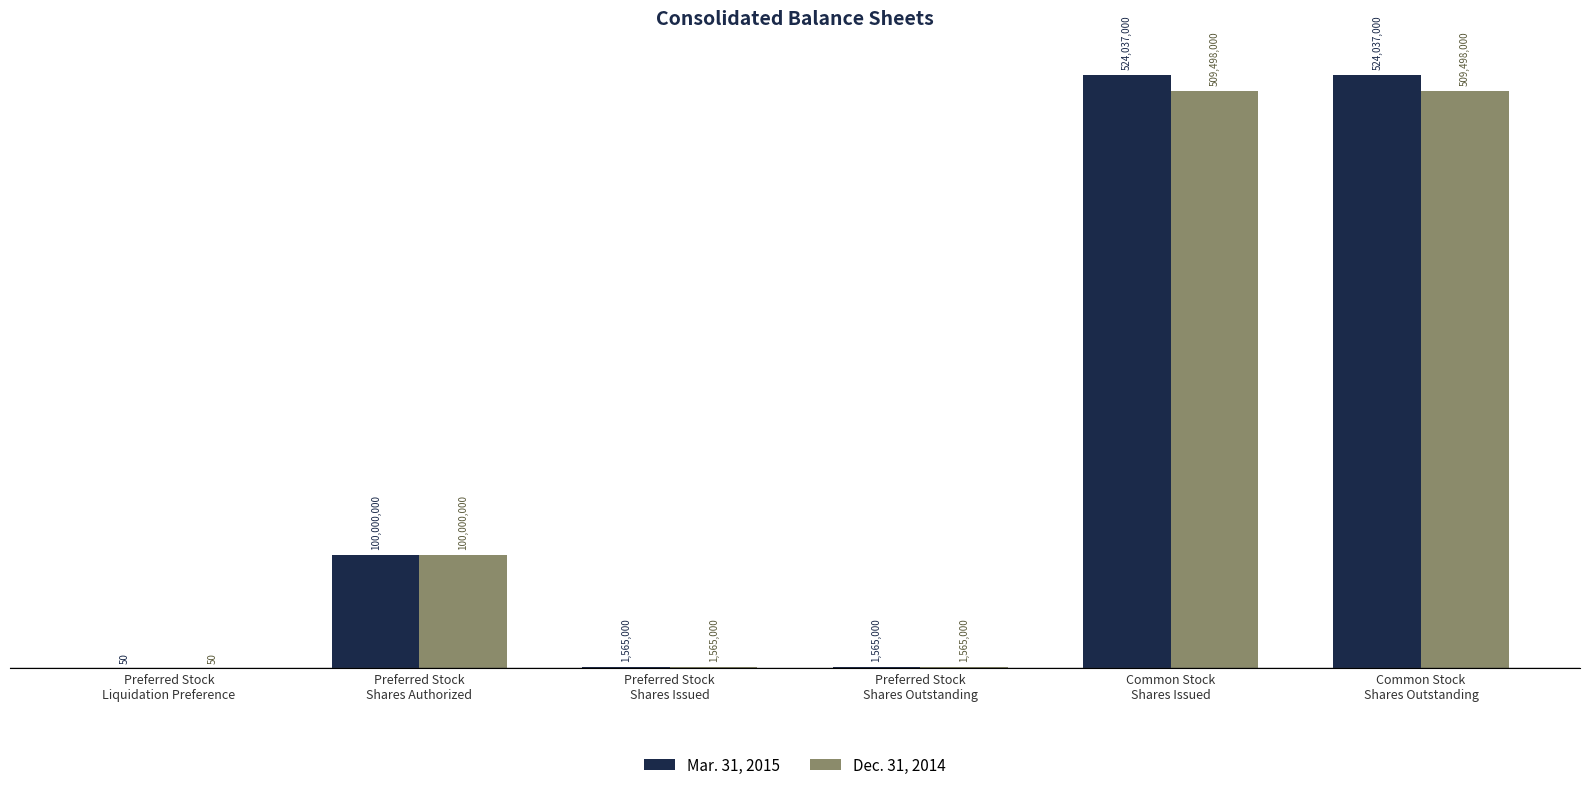

Rank the series by their maximum value, from lowest to highest.

Dec. 31, 2014, Mar. 31, 2015